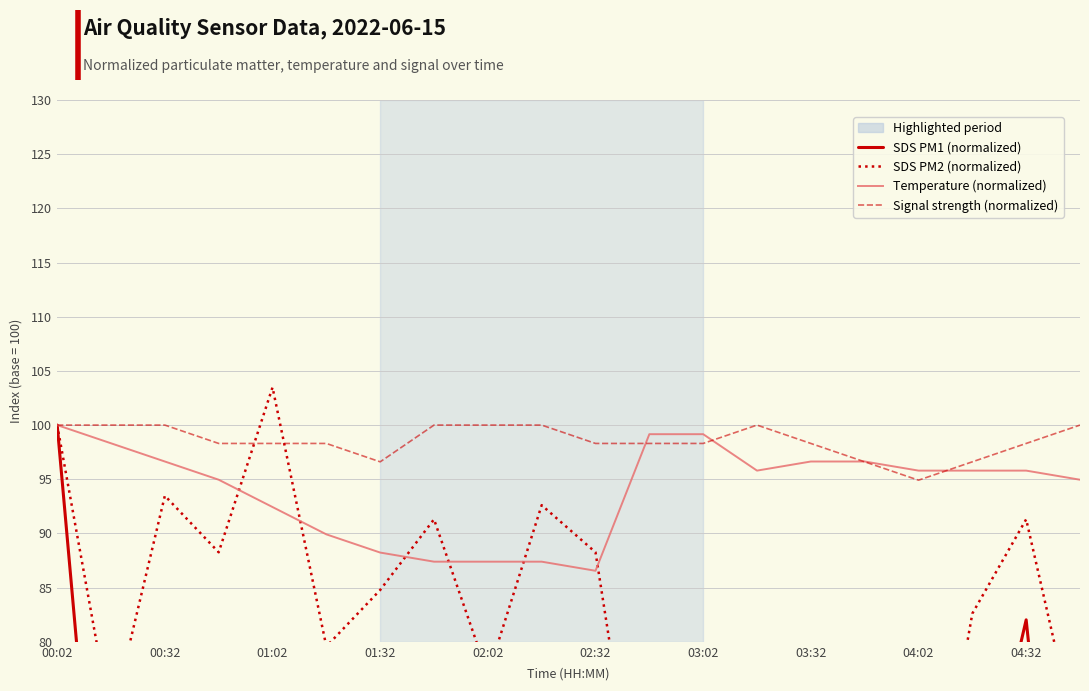

Which series has the widest spread of values?

SDS PM1 (normalized)